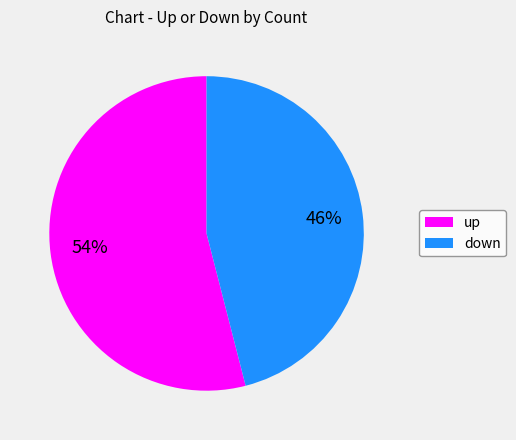

Do down and up together represent more than half of the pie?

Yes